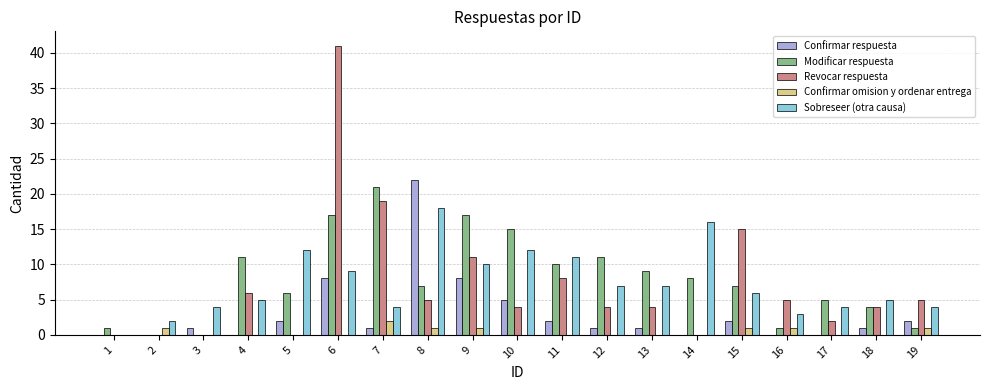

True or false: Revocar respuesta has a value of 4 at 12.

True